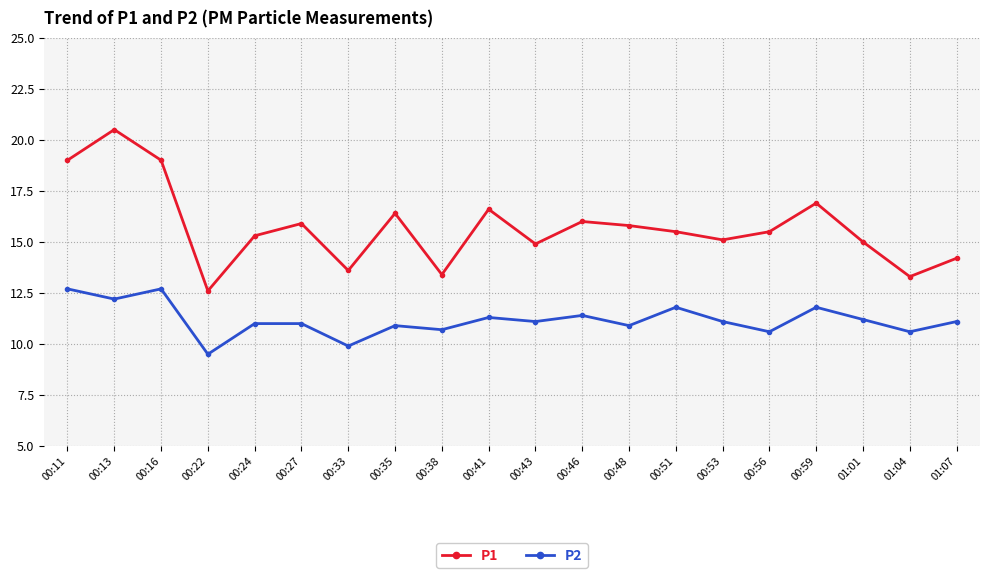

The P2 series shows 9.5 at 00:22. True or false?

True